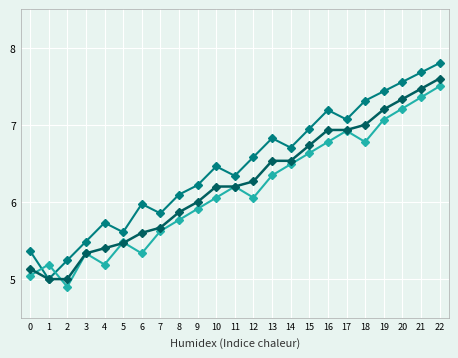

What is the minimum value shown in the chart?

4.9